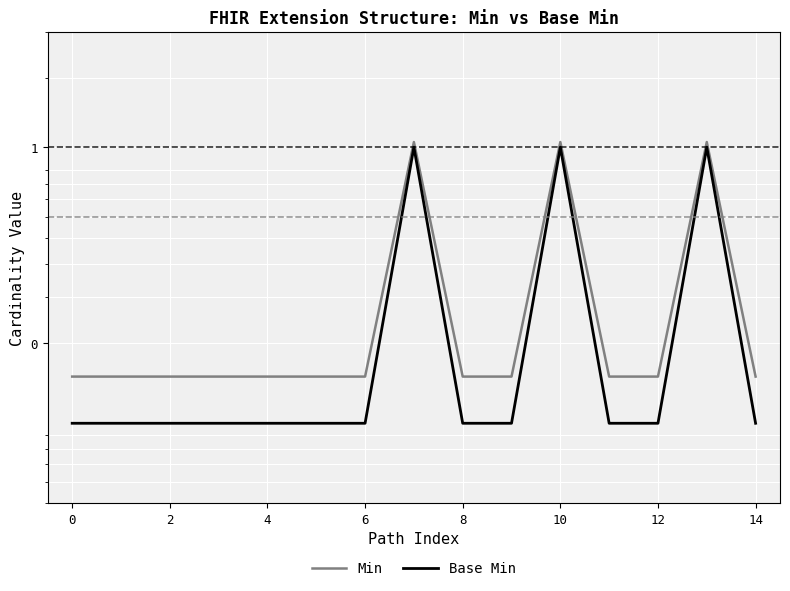

True or false: Base Min has a value of 0.2 at 10.

False